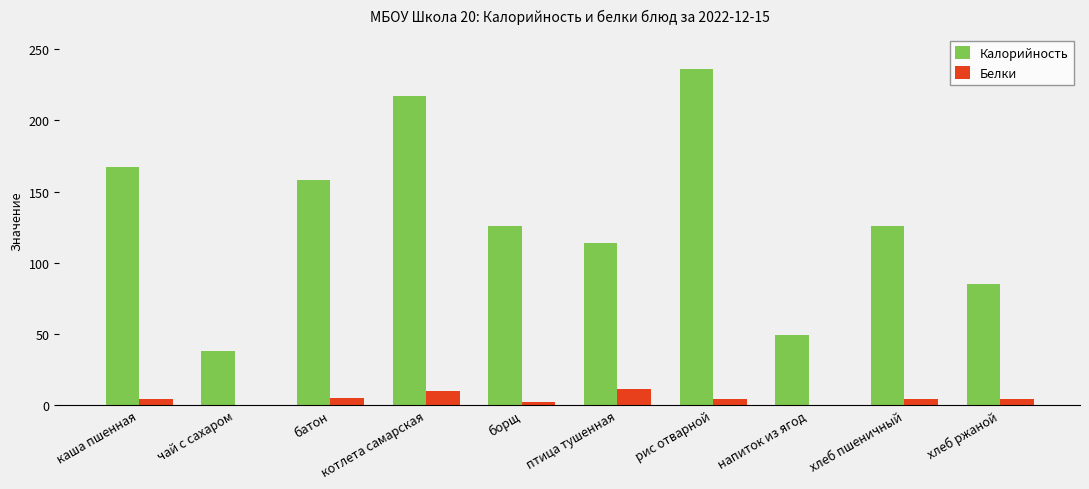

True or false: Белки has a value of 4 at хлеб пшеничный.

True